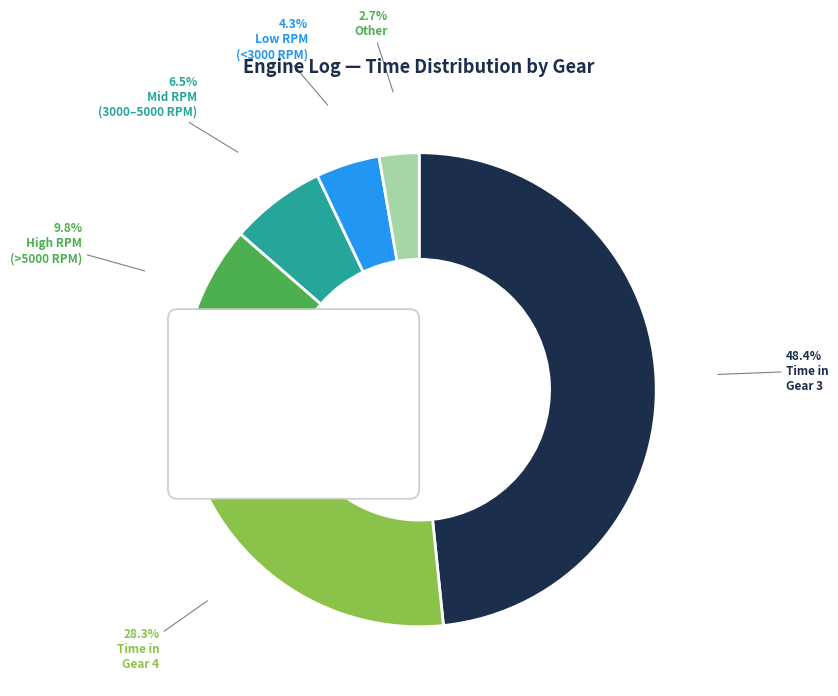

What portion of the pie excludes Gear 2?

93.5%